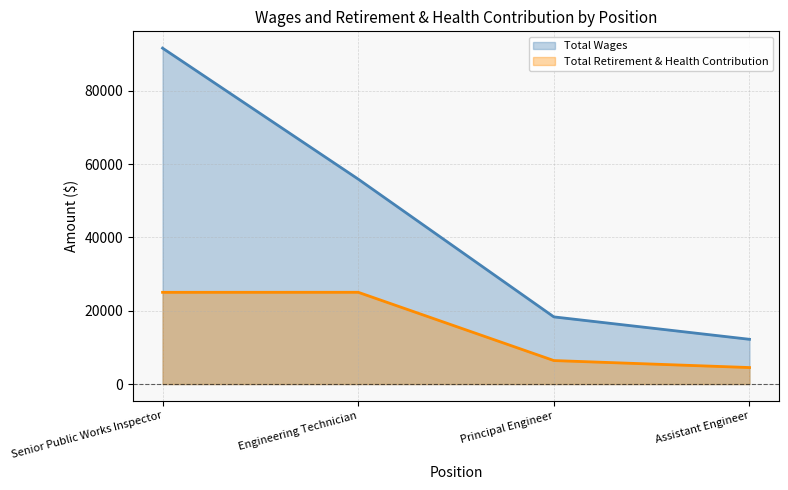

What is the total value across all series at Principal Engineer?

24742